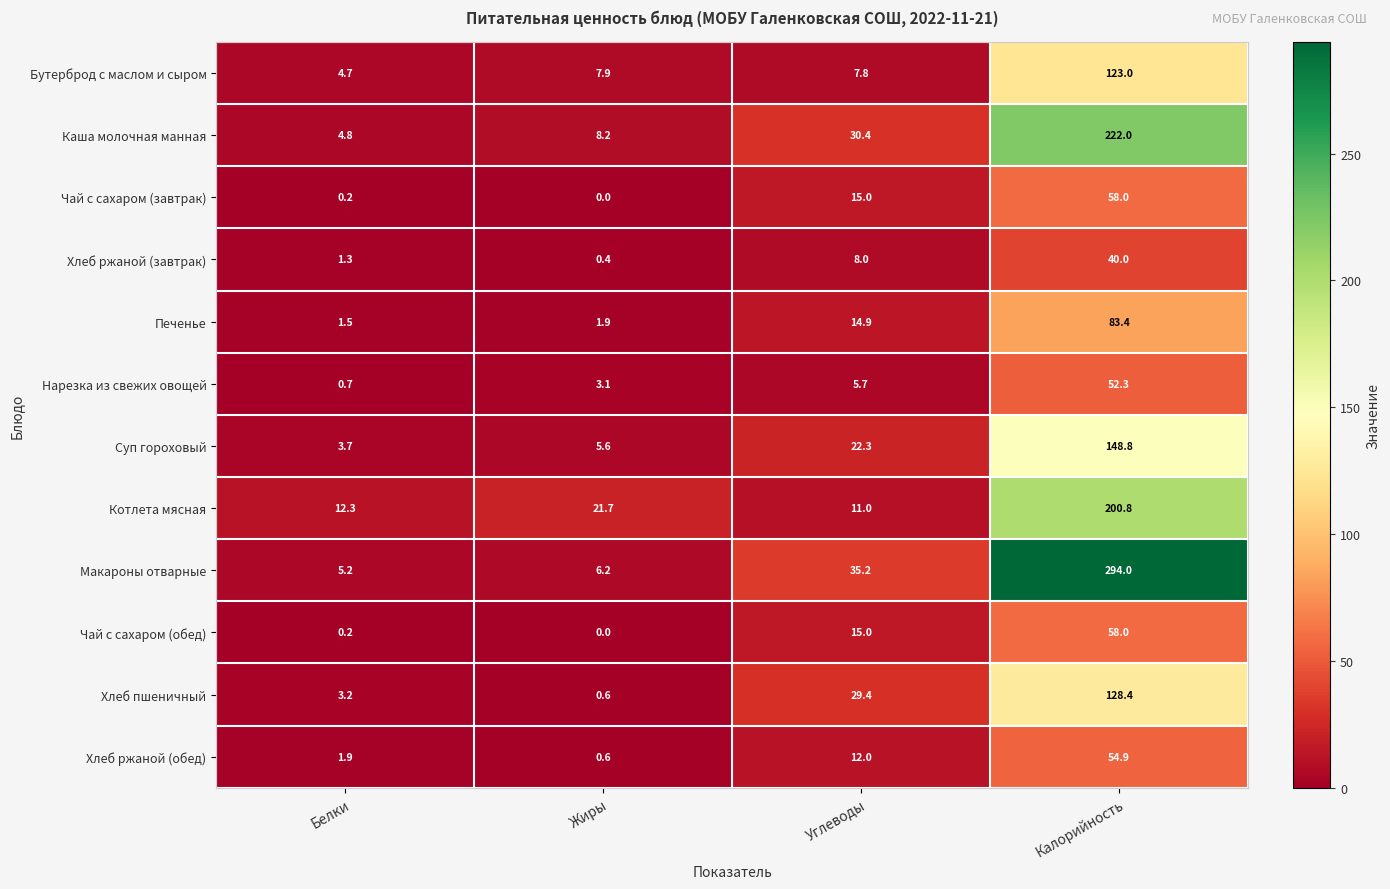

What is the sum of all Хлеб ржаной (завтрак) values?

49.7